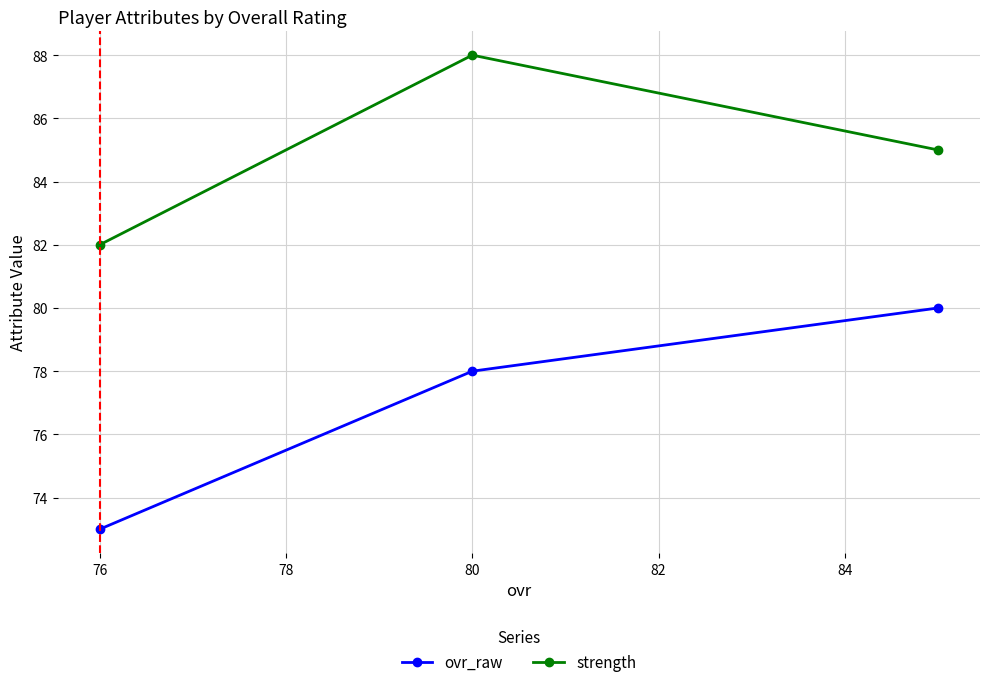

Which series has the largest total across all categories?

strength